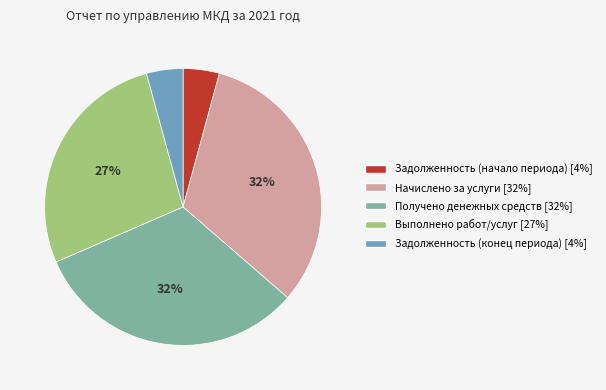

Is the sum of Начислено за услуги and Выполнено работ/услуг greater than half?

Yes